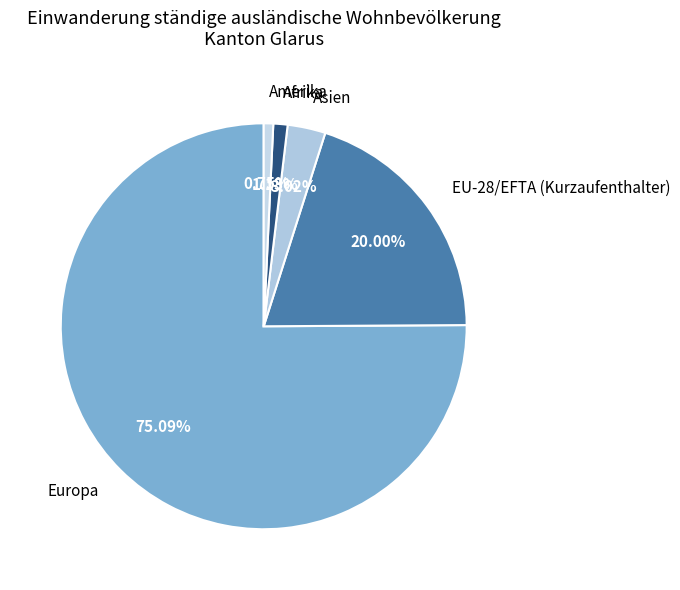

Which category has the biggest portion of the pie?

Europa